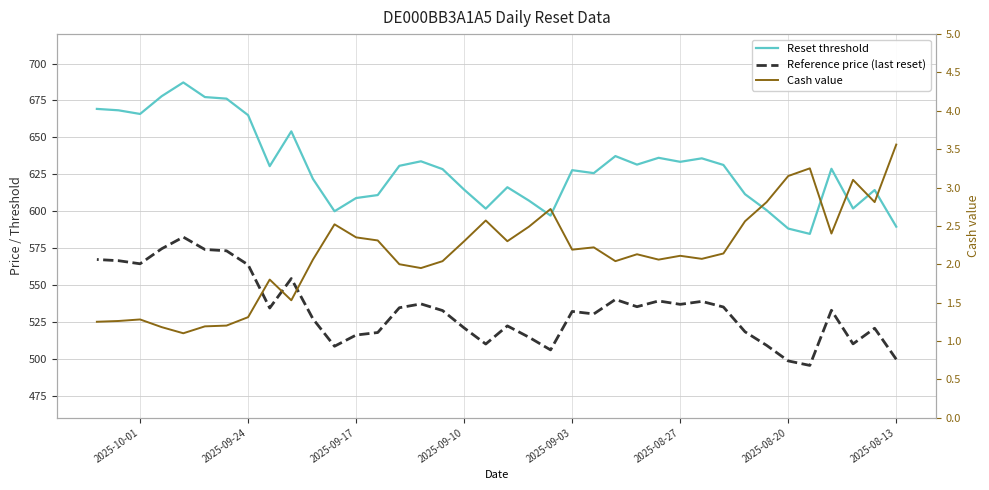

True or false: Reset threshold and Cash value intersect in this chart.

False